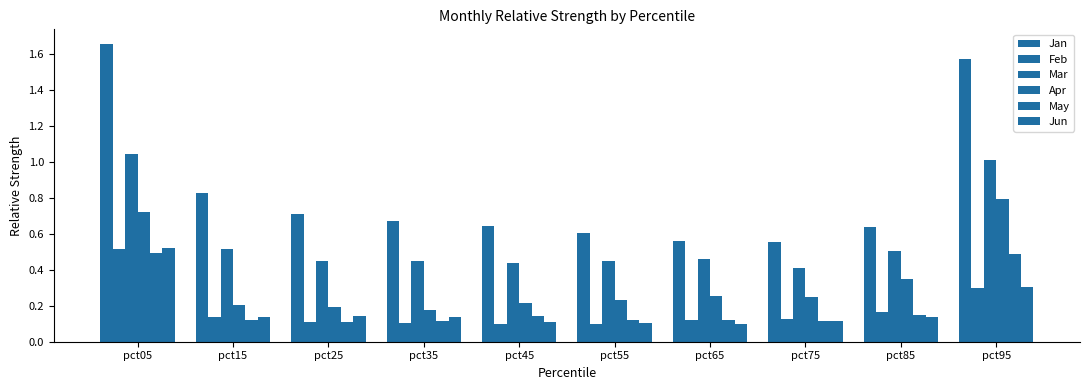

Which category has the lowest value across all series?

pct65